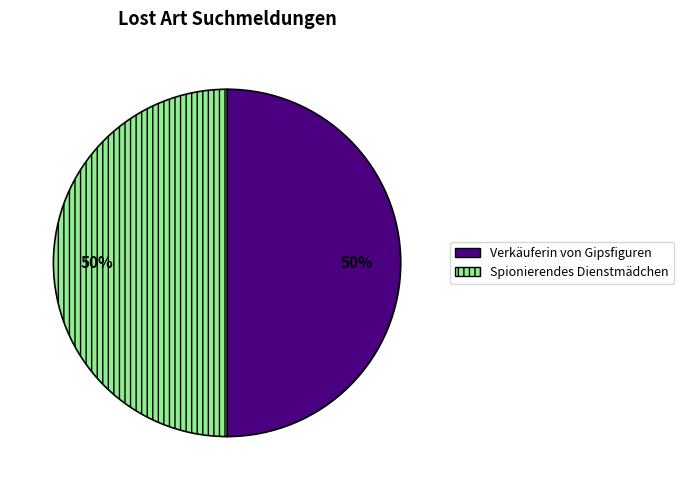

To the nearest percent, what percentage of the pie is Spionierendes Dienstmädchen?

50%